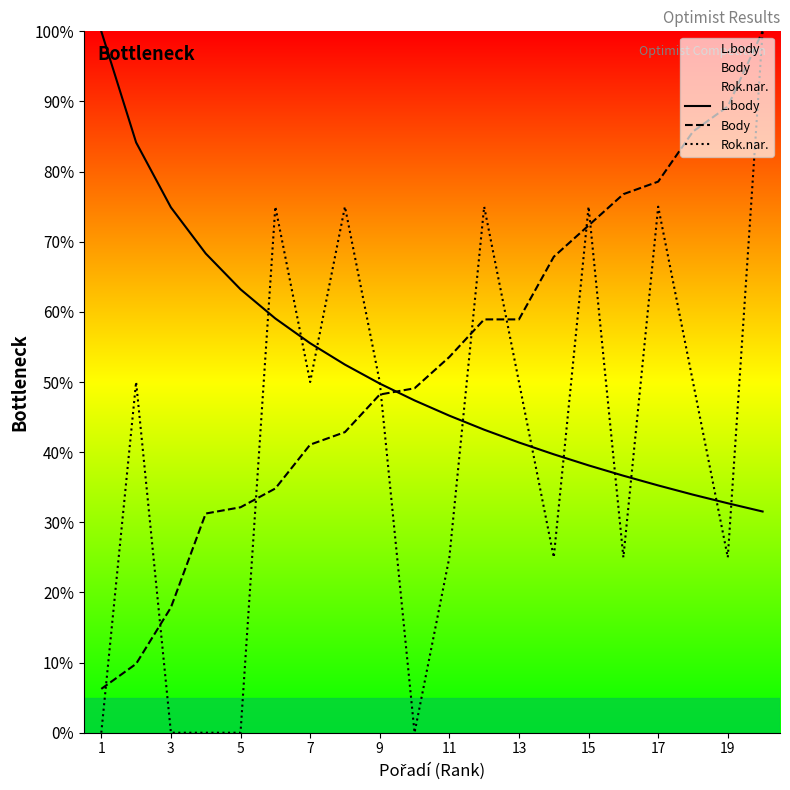

What is the sum of all Rok.nar. values?

825.0